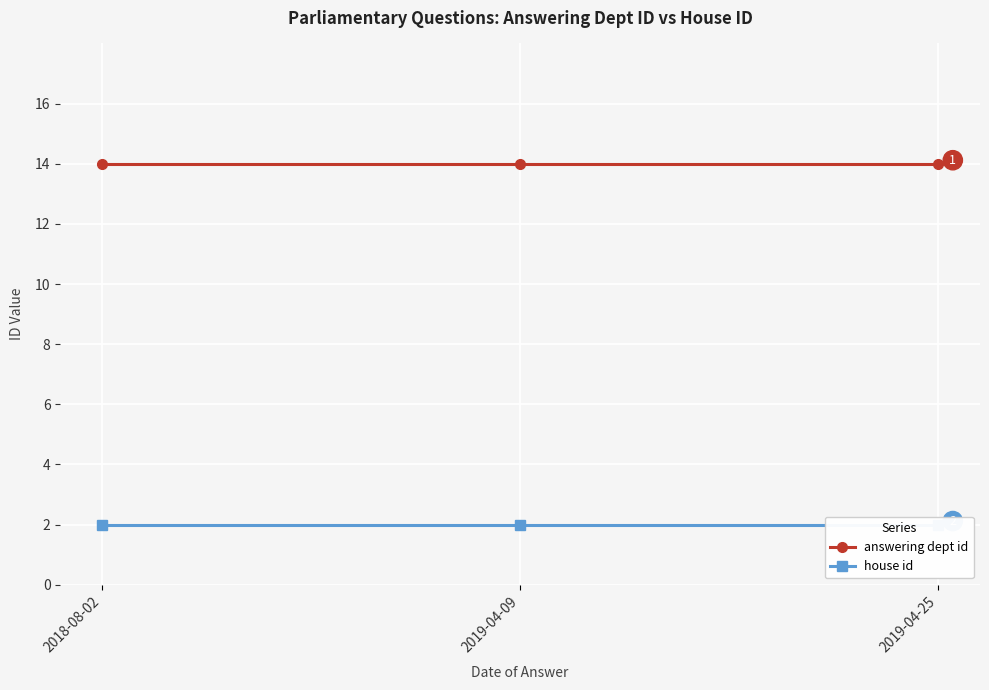

What is the spread (max minus min) of values at 2019-04-25?

12